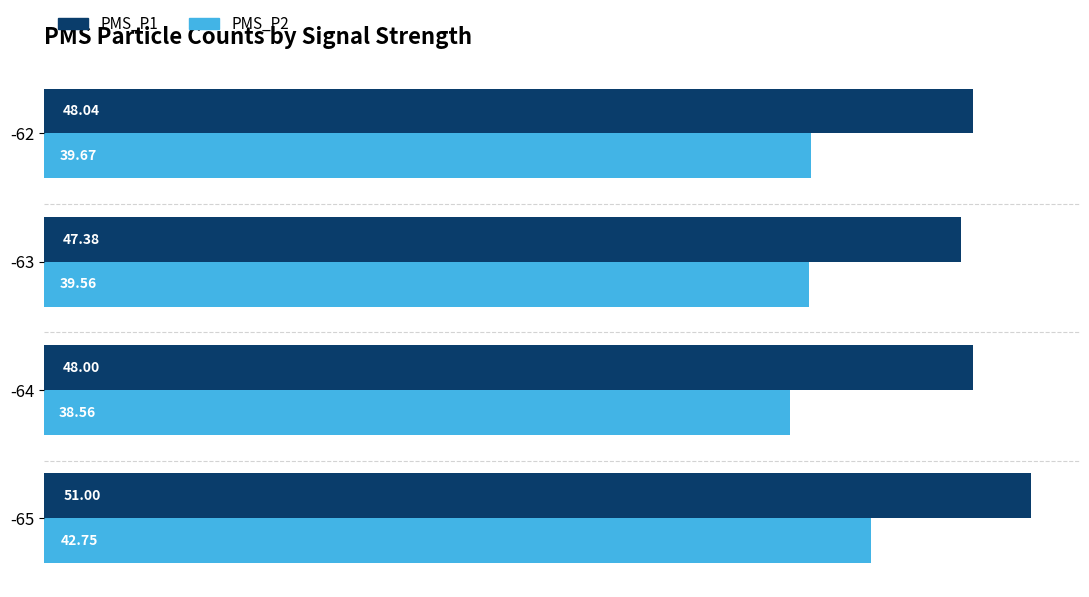

List the labels in order of PMS_P1 value, largest first.

-65, -62, -64, -63